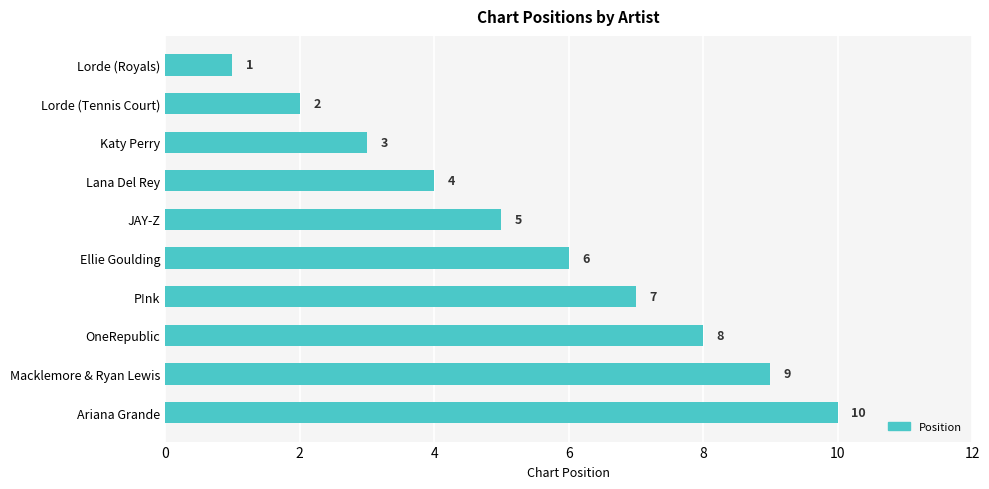

Which has a higher value, Ellie Goulding or JAY-Z?

Ellie Goulding